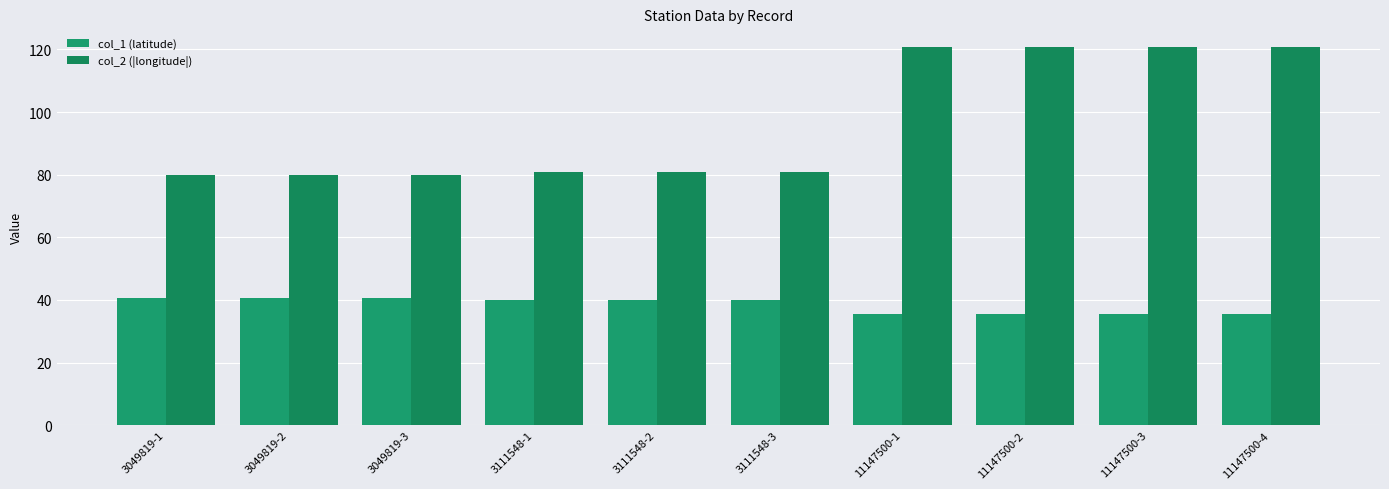

What position from the right is 3111548-3?

5